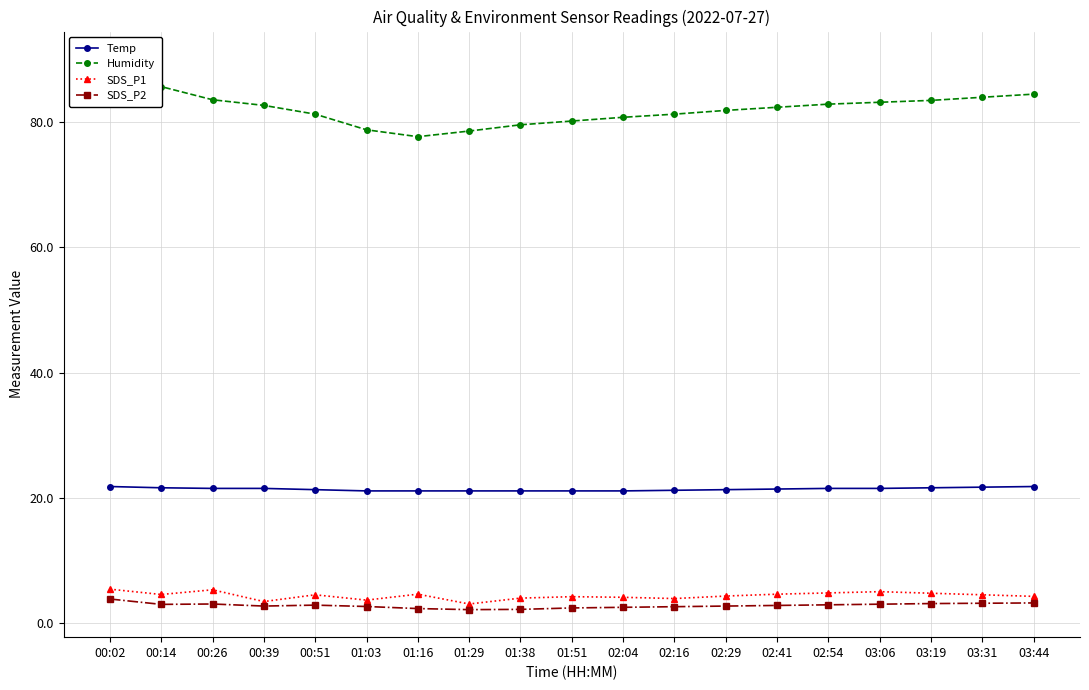

What is the minimum value shown in the chart?

2.1